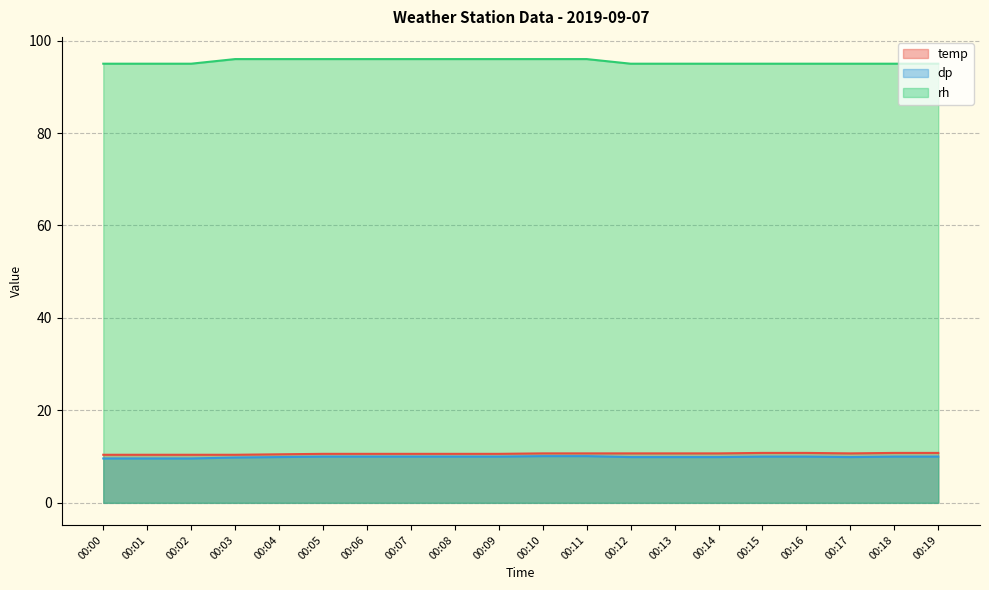

What is the difference between the rh values at 00:18 and 00:04?

1.0